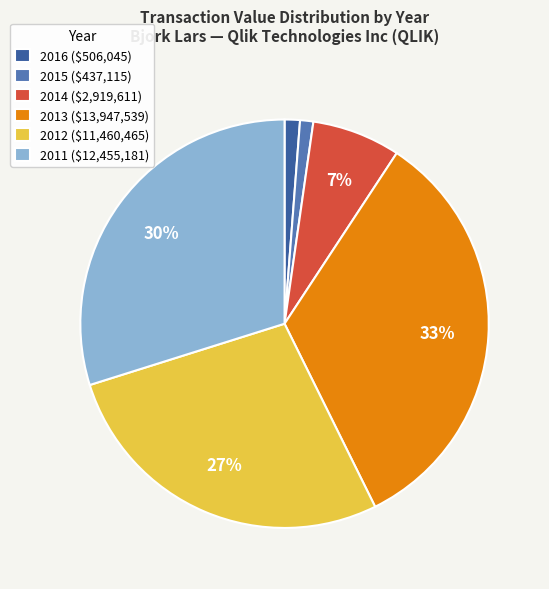

Is it true that 2011 ($12,455,181) is 37% of the pie?

False